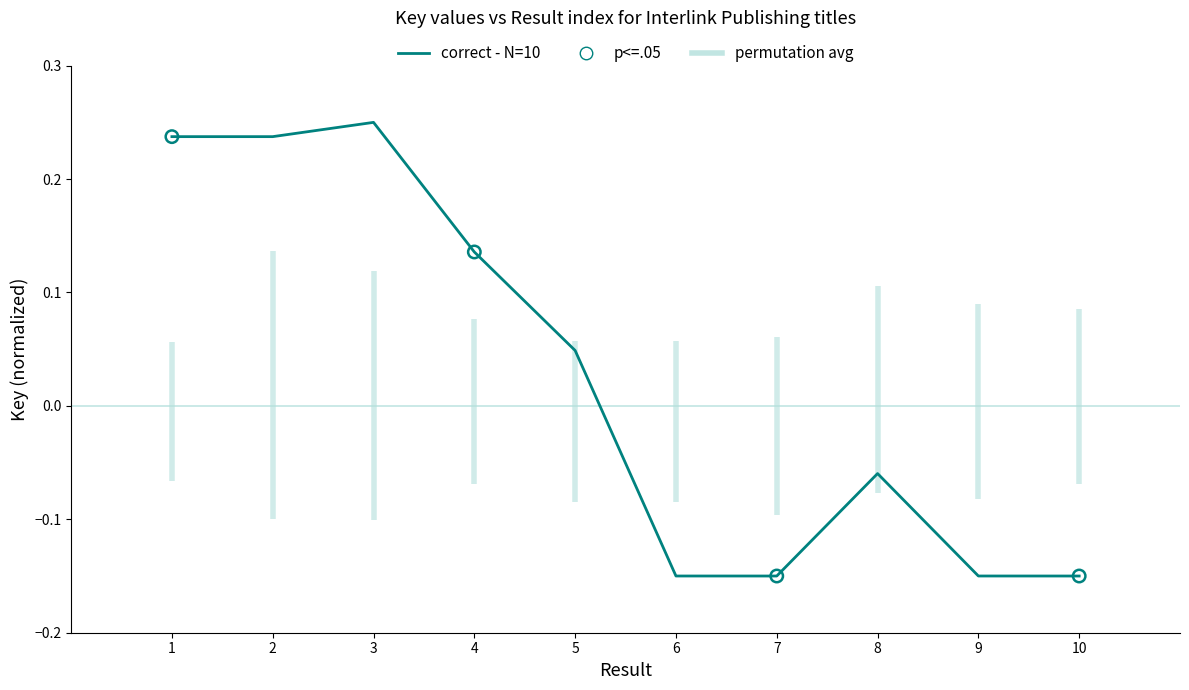

Which has a higher value, 8 or 9?

8